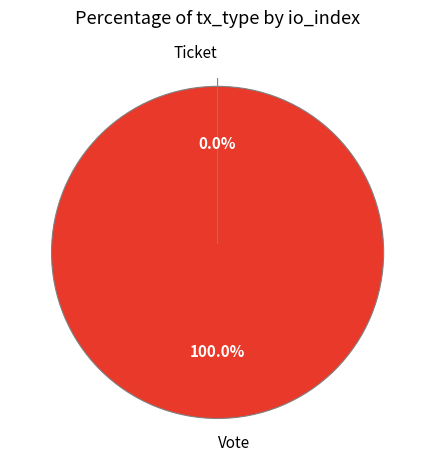

Is it true that Vote is 100% of the pie?

True